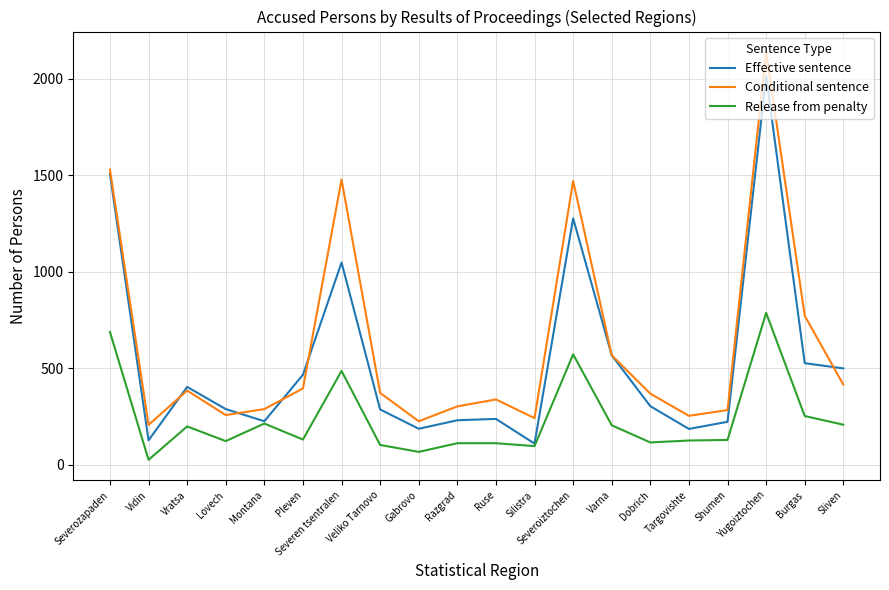

How many distinct data groups are displayed?

3